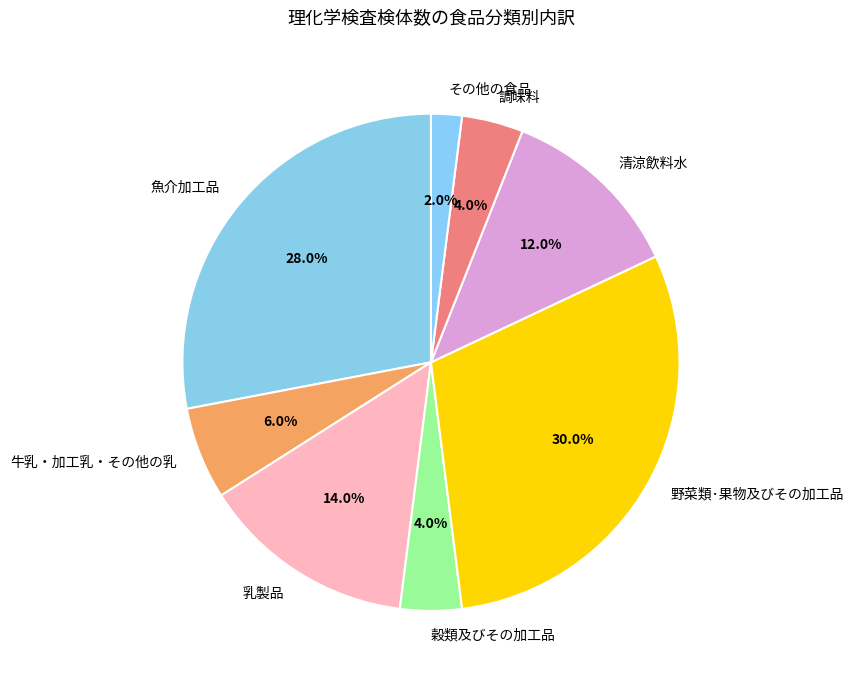

How many slices are in this pie chart?

8